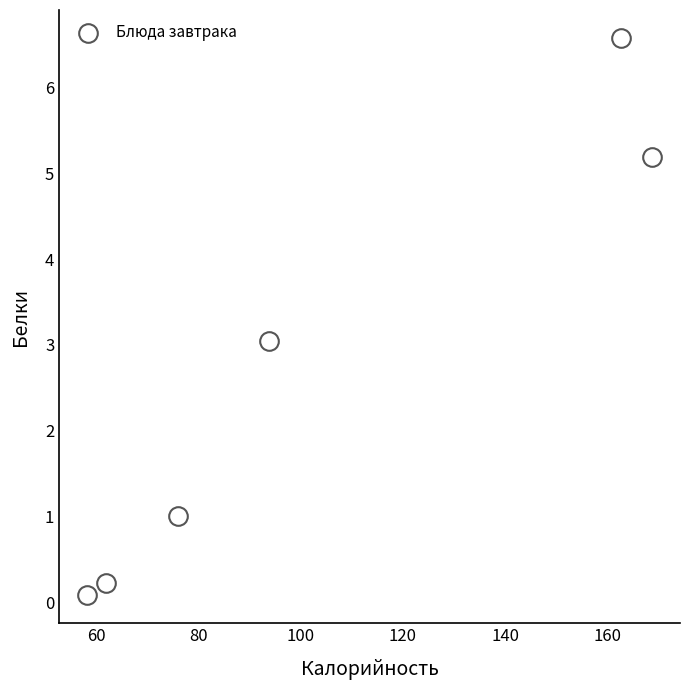

What is the average Y value?

2.7